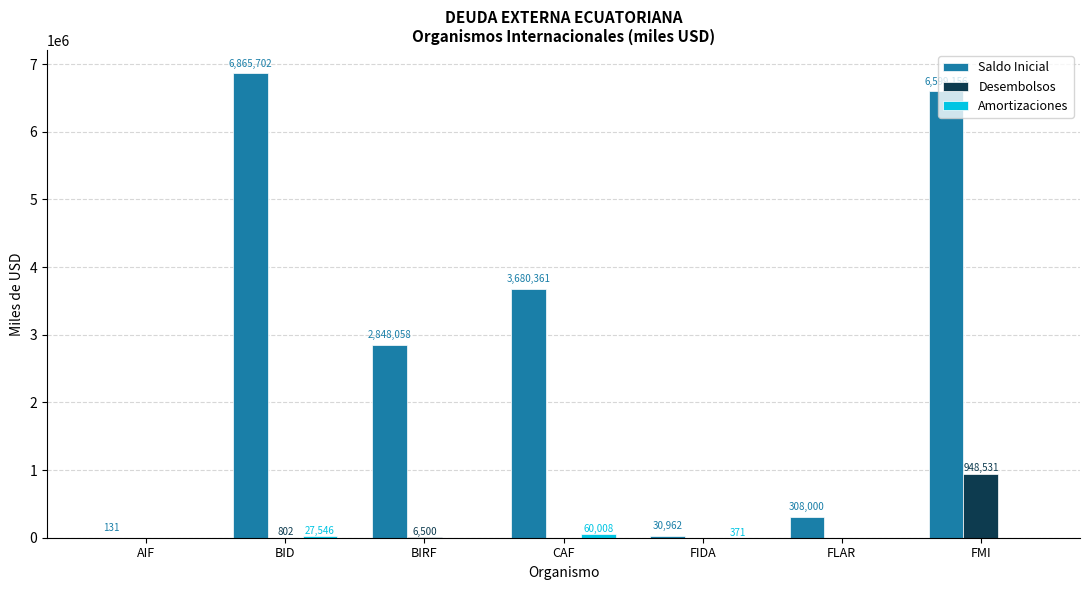

How many distinct data groups are displayed?

3